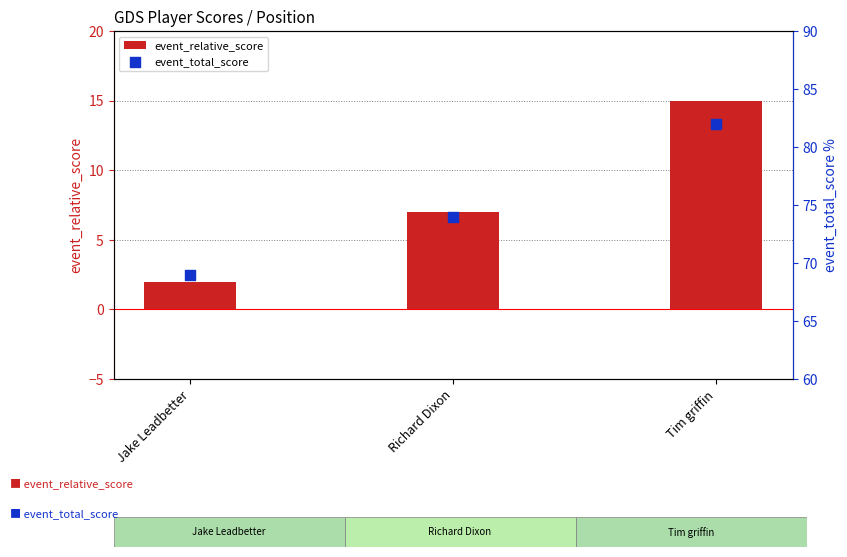

Which series has the largest total across all categories?

event_total_score